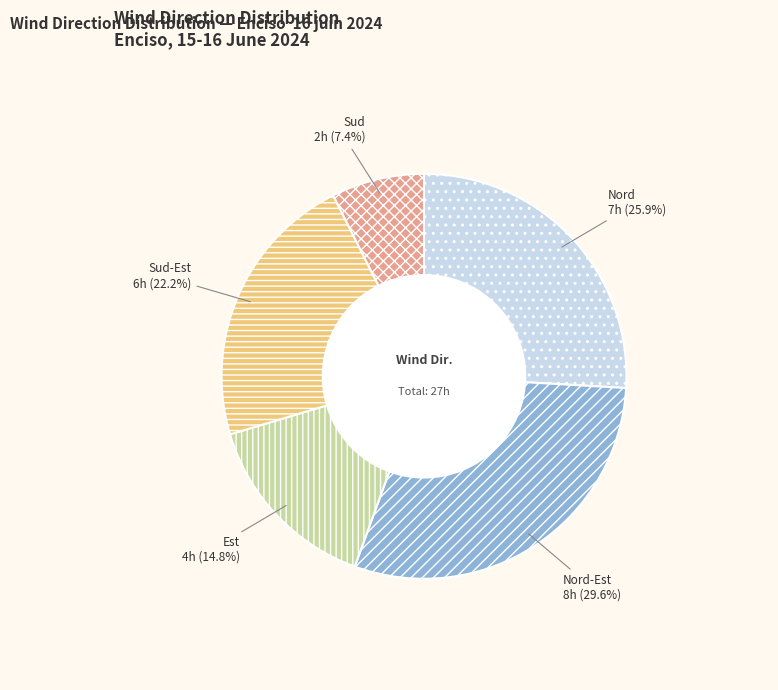

Does Nord-Est represent more than half of the total?

No